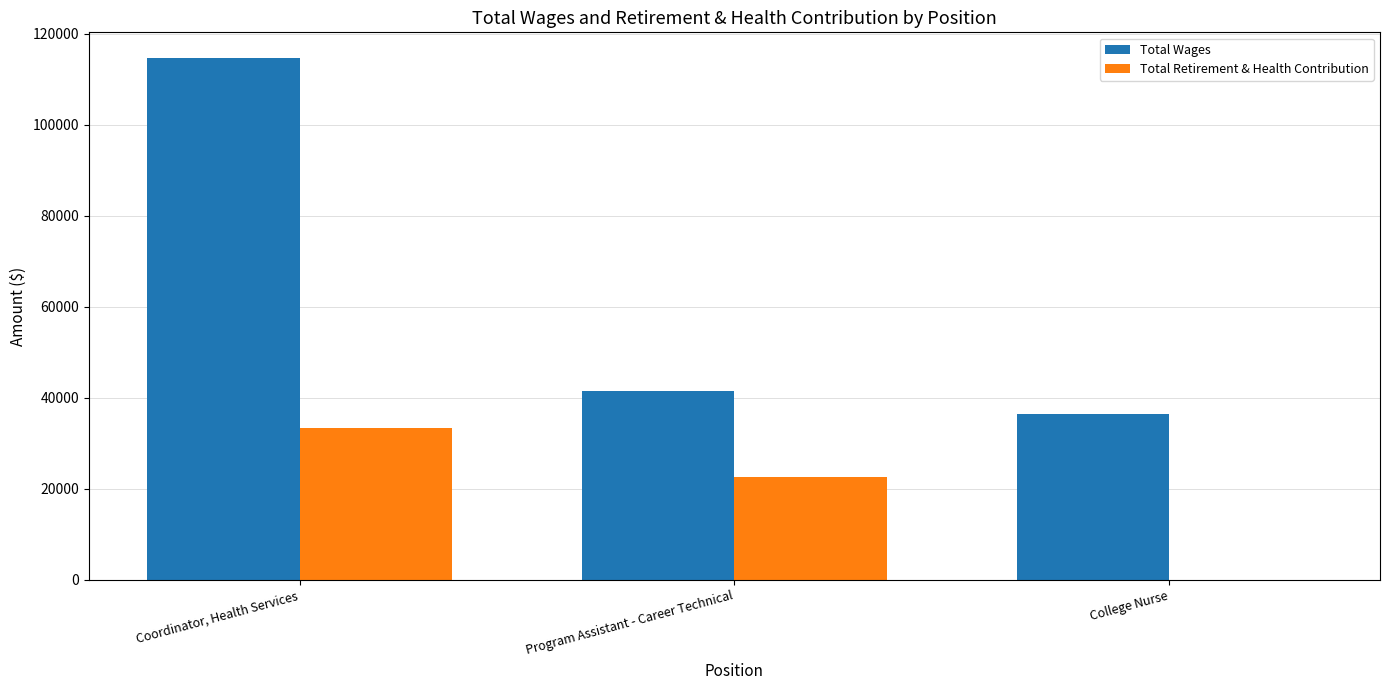

What are all the series names shown in the legend?

Total Wages, Total Retirement & Health Contribution